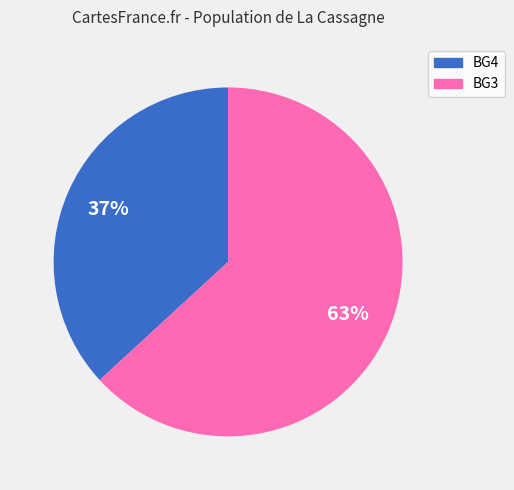

To the nearest percent, what is the difference between the largest and smallest slice percentages?

26%